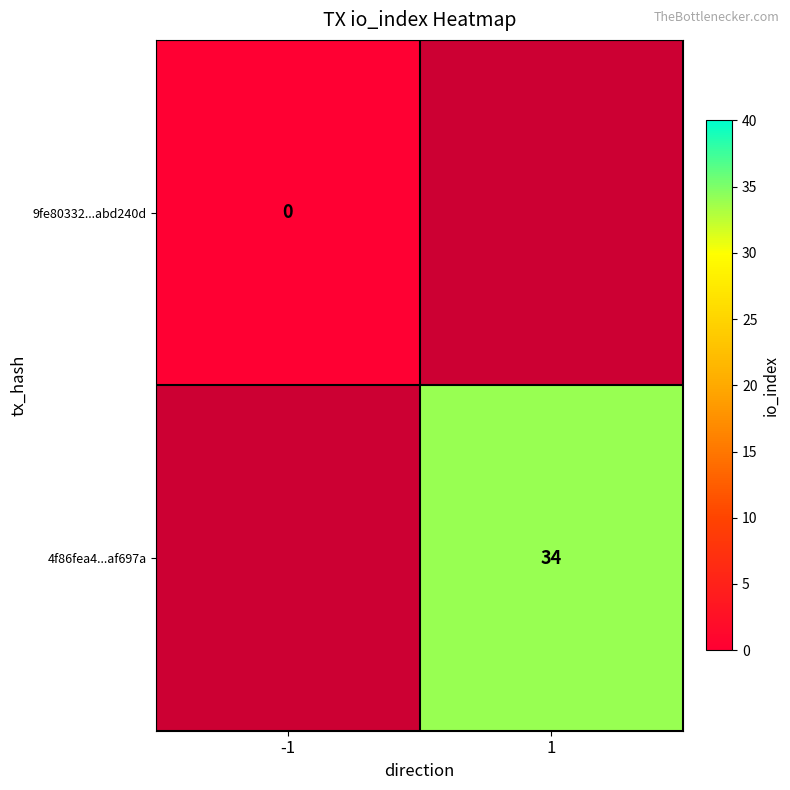

True or false: 4f86fea4...af697a has a value of 34 at 1.

True